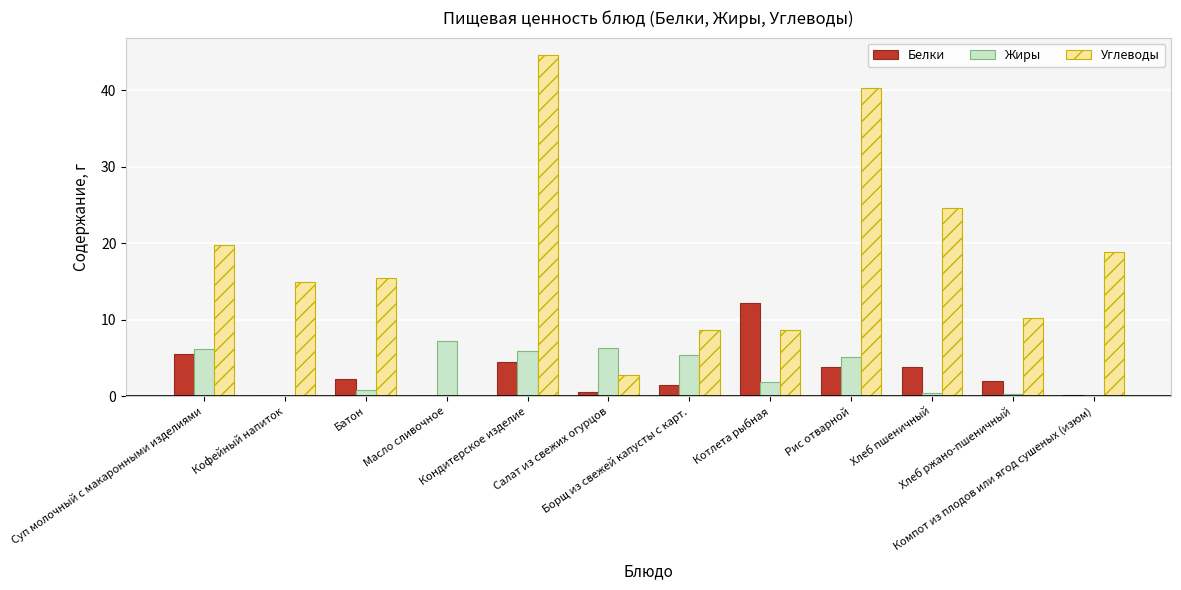

What is the total value across all series at Суп молочный с макаронными изделиями?

31.4